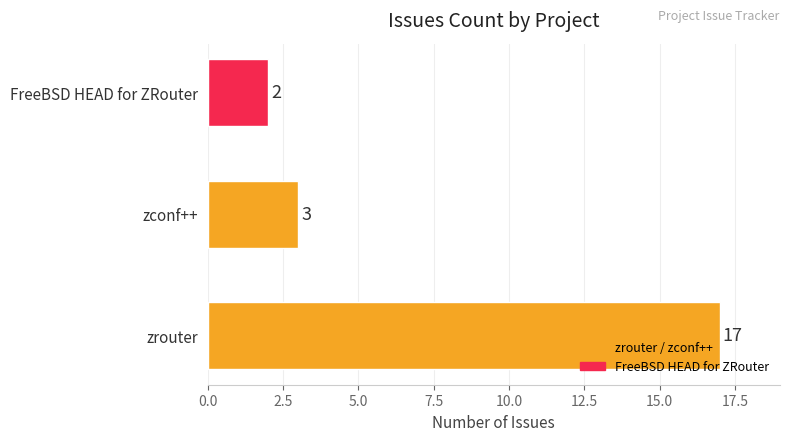

What is the sum of all values?

22